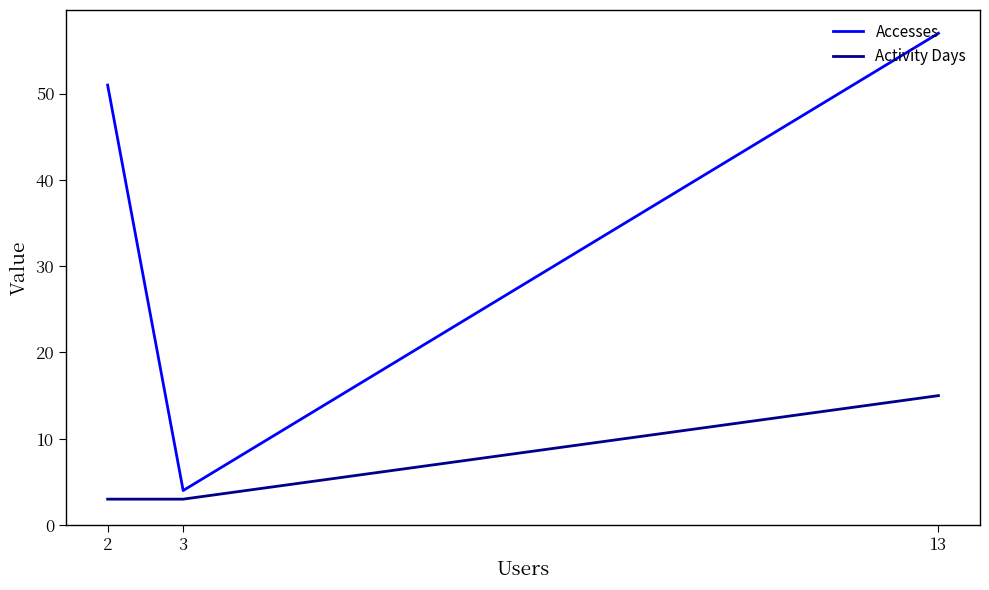

What is the maximum value for Activity Days?

15